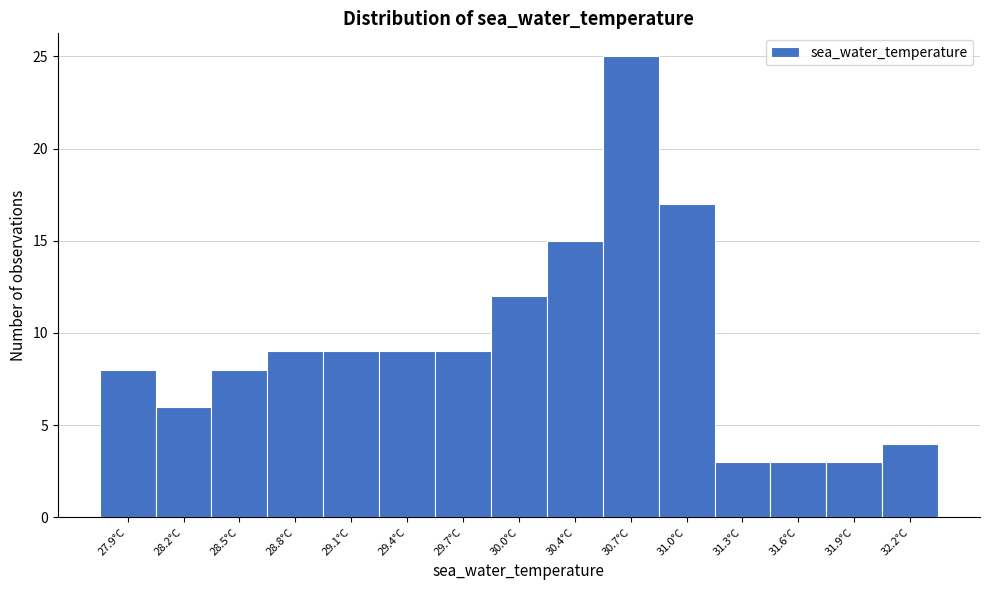

Reading left to right, list every bar in this chart as the range it spans on the x-axis followed by its height. Neither the bar edges nor the heights are printed on the chart, so give them approximately, as read against the axes.

27.70 to 28.00: 8
28.00 to 28.35: 6
28.35 to 28.65: 8
28.65 to 28.95: 9
28.95 to 29.25: 9
29.25 to 29.60: 9
29.60 to 29.90: 9
29.90 to 30.20: 12
30.20 to 30.50: 15
30.50 to 30.85: 25
30.85 to 31.15: 17
31.15 to 31.45: 3
31.45 to 31.75: 3
31.75 to 32.10: 3
32.10 to 32.40: 4